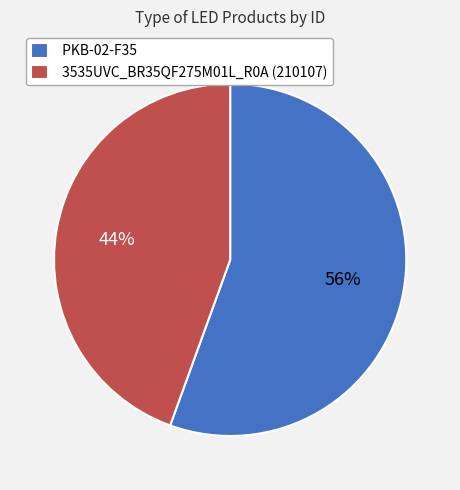

Is the sum of PKB-02-F35 and 3535UVC_BR35QF275M01L_R0A (210107) greater than half?

Yes